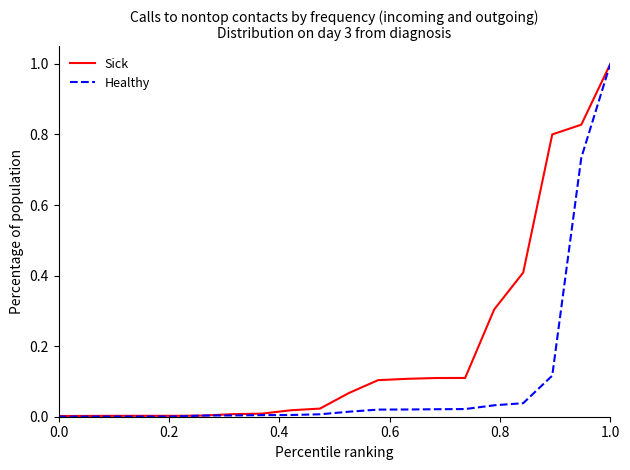

Which series has the widest spread of values?

Healthy